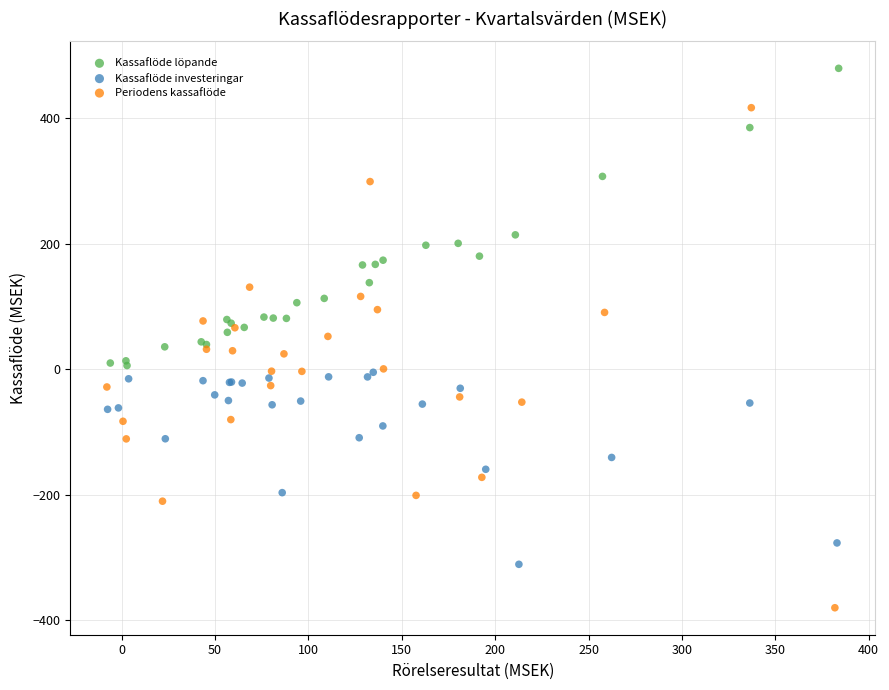

Which series has the largest Y range (max minus min)?

Periodens kassaflöde